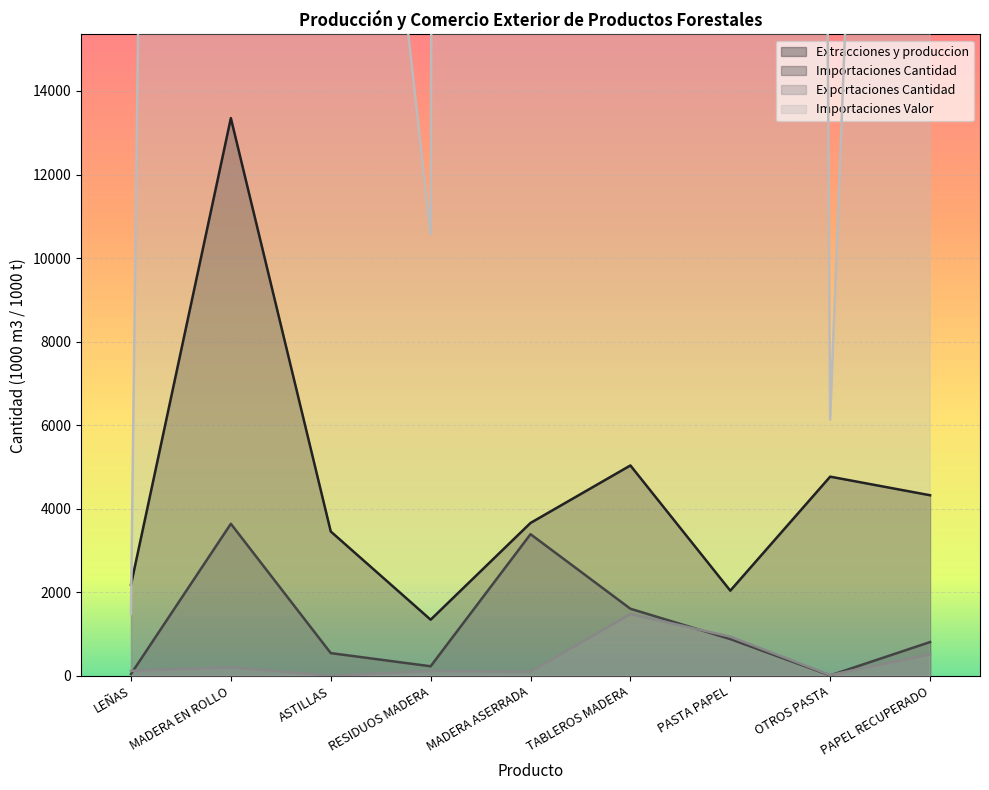

What are all the series names shown in the legend?

Extracciones y produccion, Importaciones Cantidad, Exportaciones Cantidad, Importaciones Valor